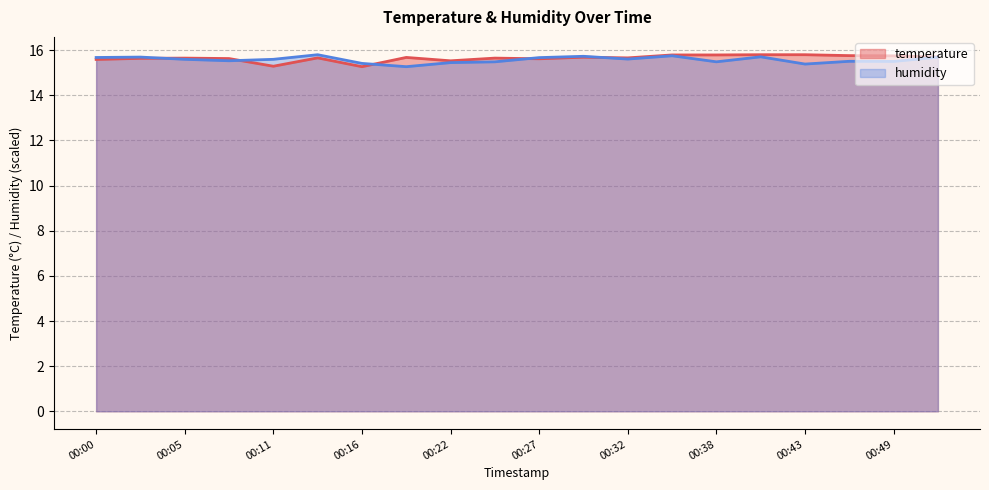

Which series ends up on top after the final intersection of temperature and humidity?

temperature